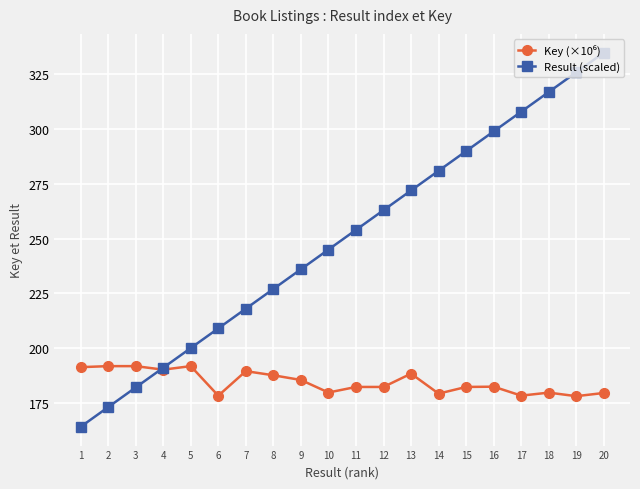

What is the difference between the maximum and minimum values in the Result (scaled) series?

171.0